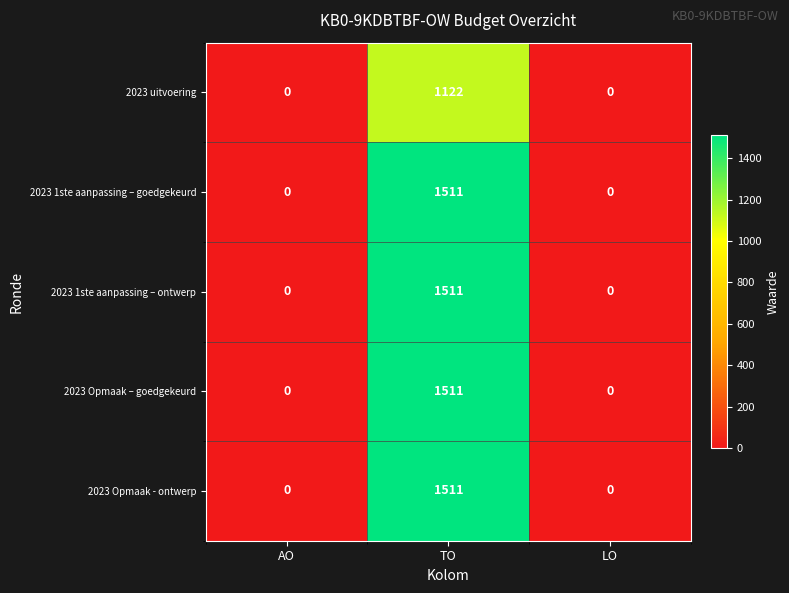

At which category is the sum across all series the highest?

TO